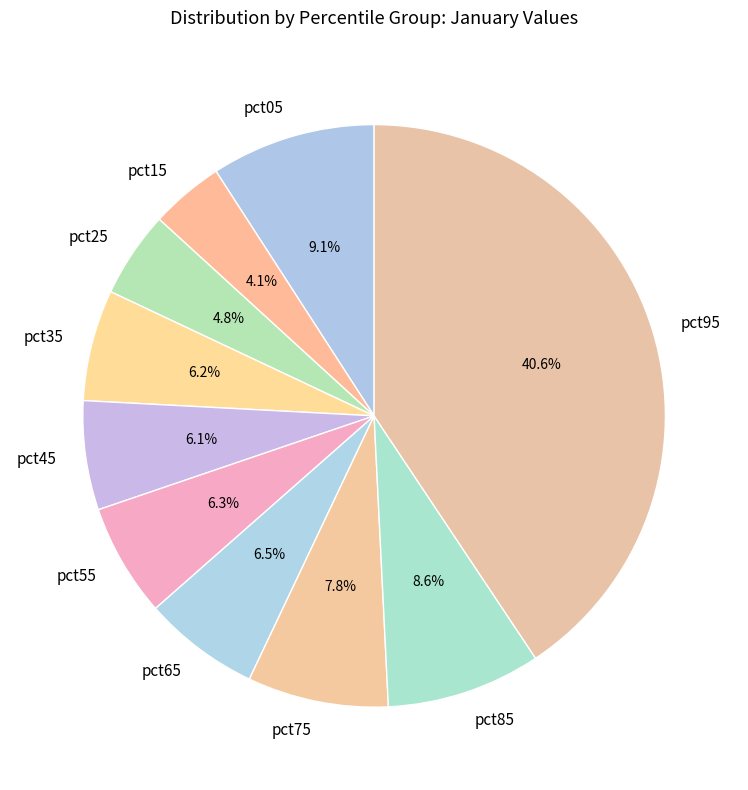

Which category has the biggest portion of the pie?

pct95